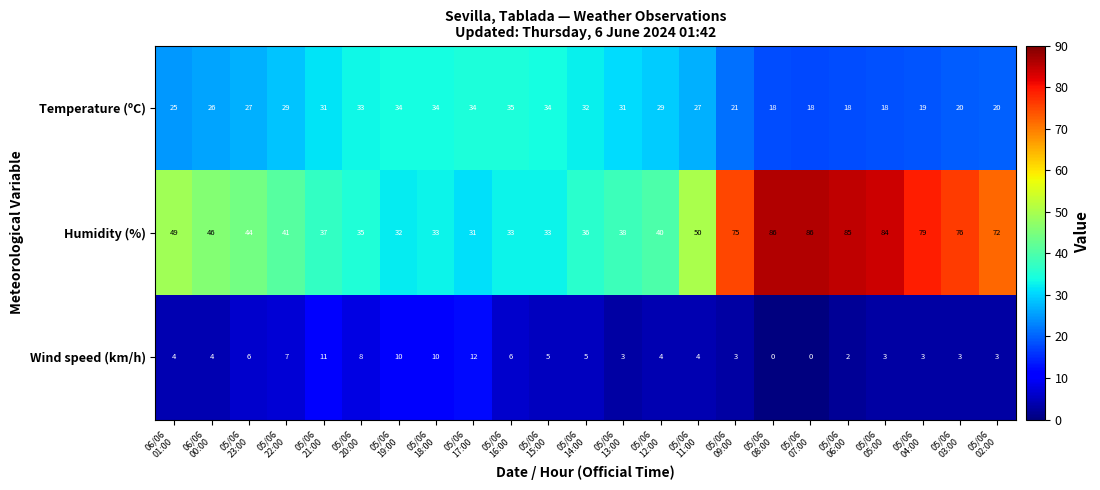

List the series in order of their peak value, highest first.

Humidity (%), Temperature (ºC), Wind speed (km/h)